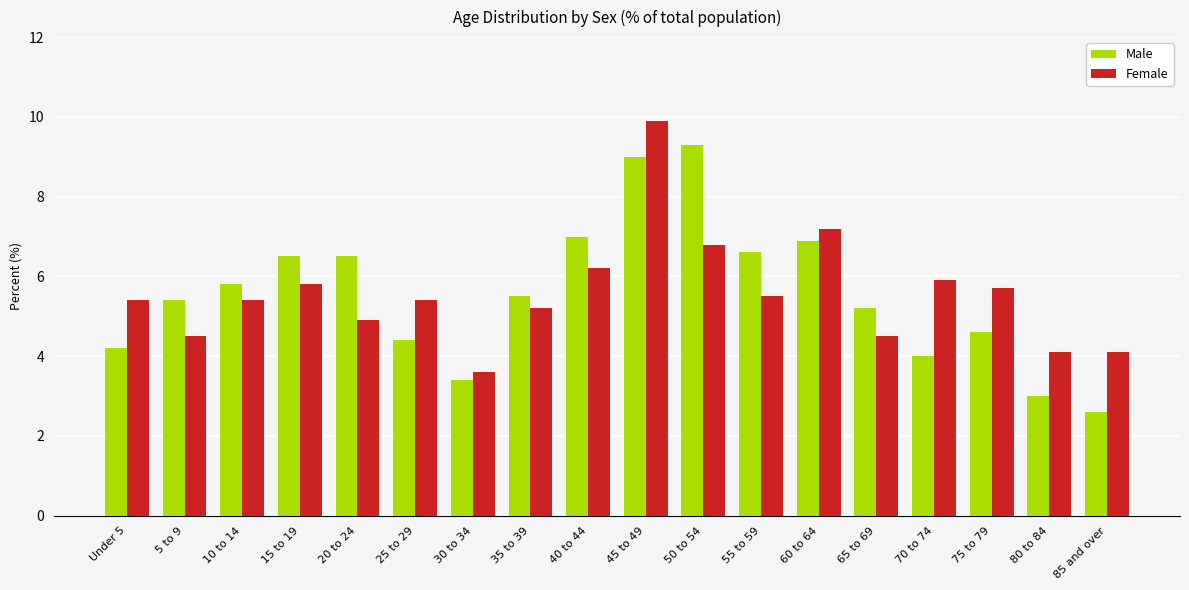

What is the minimum value shown in the chart?

2.6